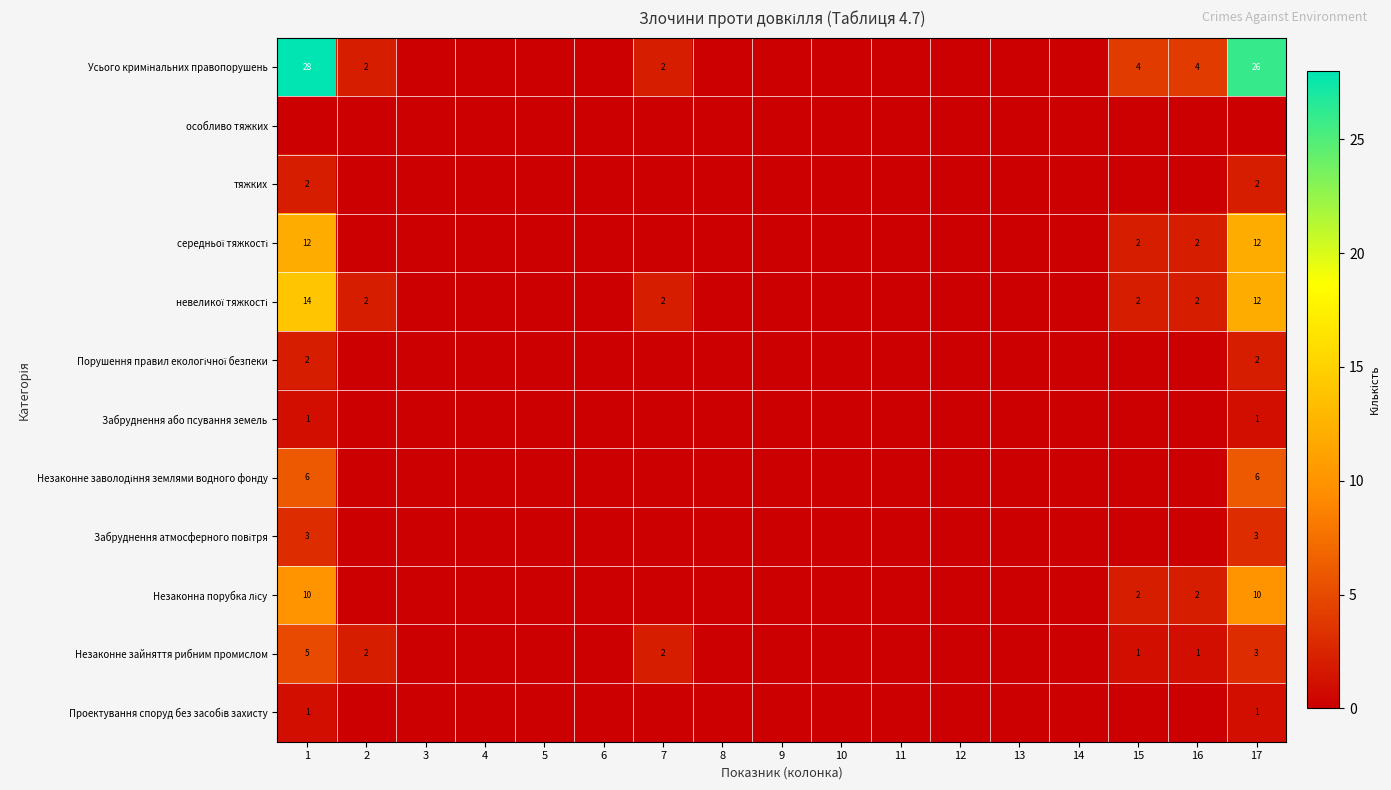

At which label does середньої тяжкості reach its peak?

1